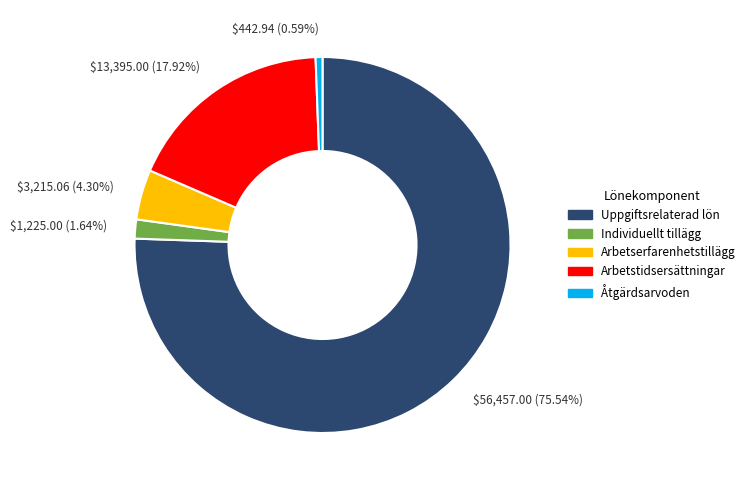

Is there a majority slice in this chart?

Yes